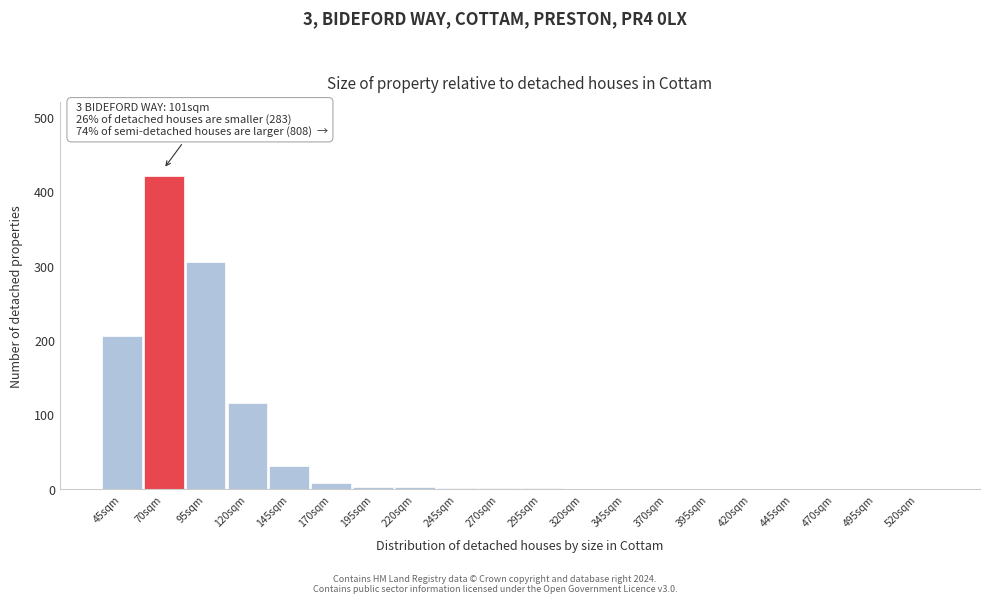

What is the sum of all values?

1091